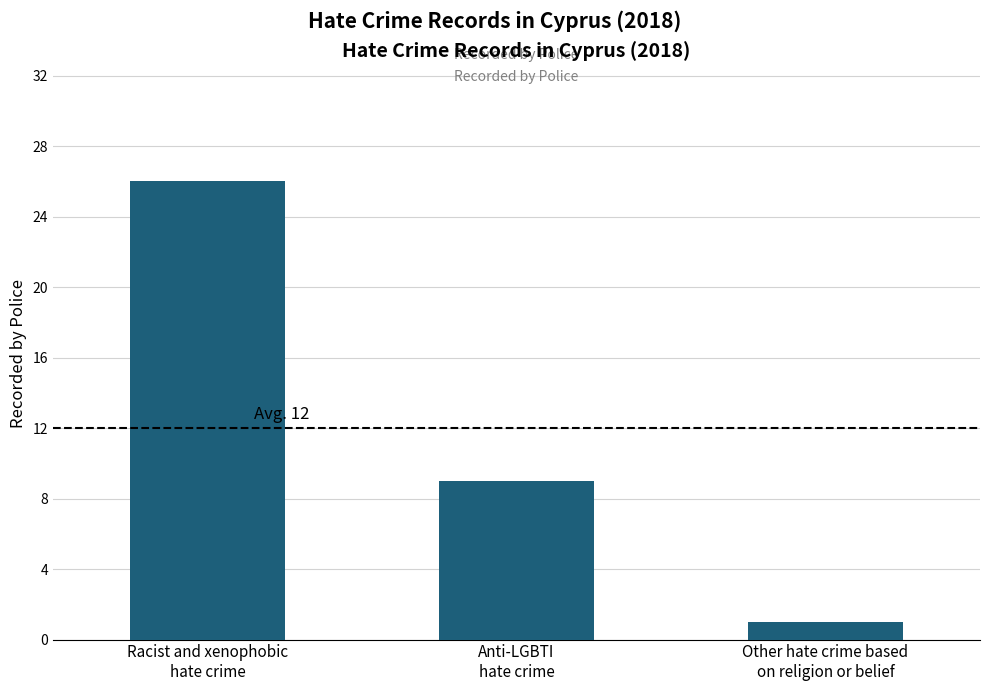

What position from the right is Other hate crime based
on religion or belief?

1